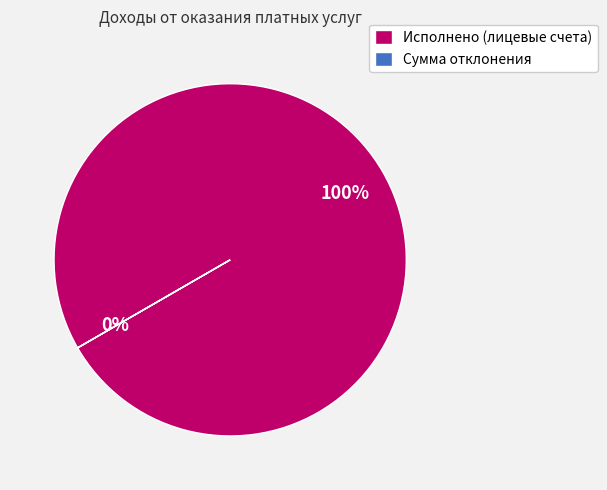

Which has a higher value, Сумма отклонения or Исполнено (лицевые счета)?

Исполнено (лицевые счета)